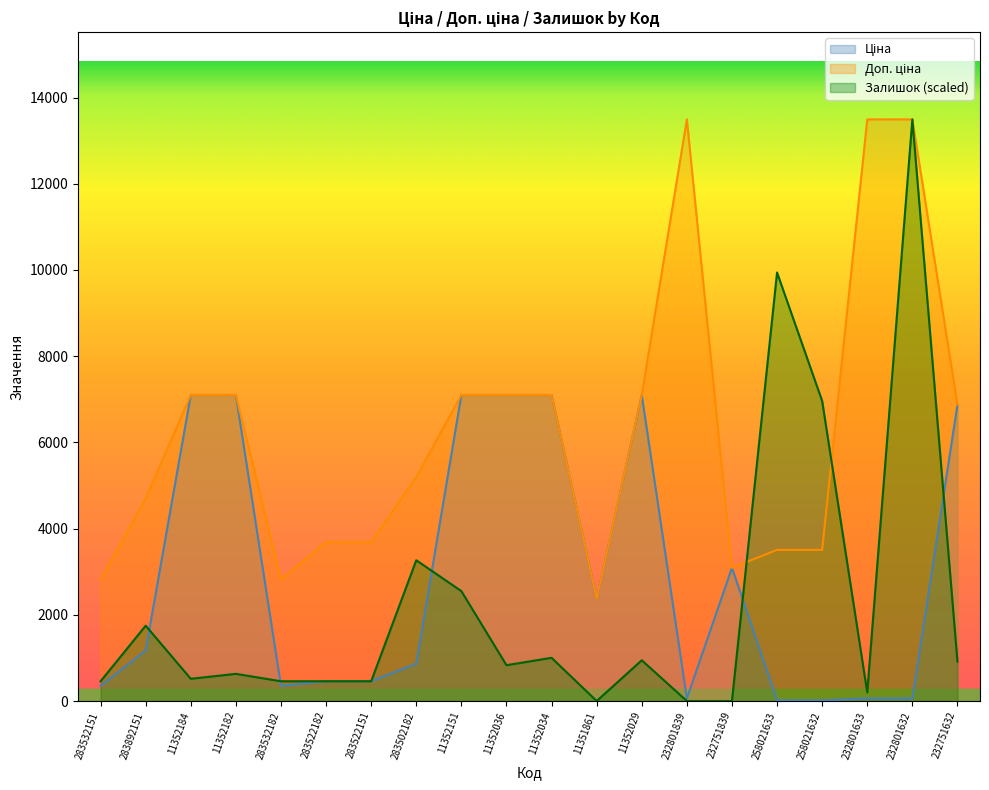

At which category does Доп. ціна reach its first local valley?

283532182